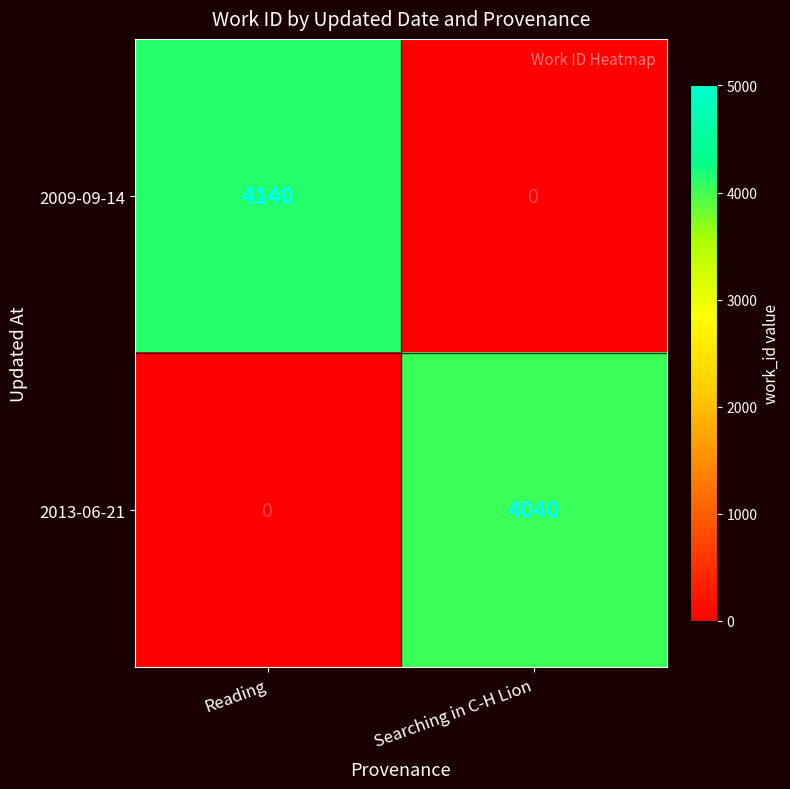

What is the total value across all series at Reading?

4140